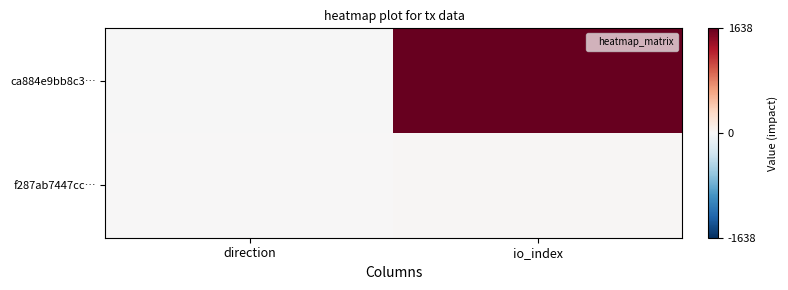

Count the number of data series in this chart.

2